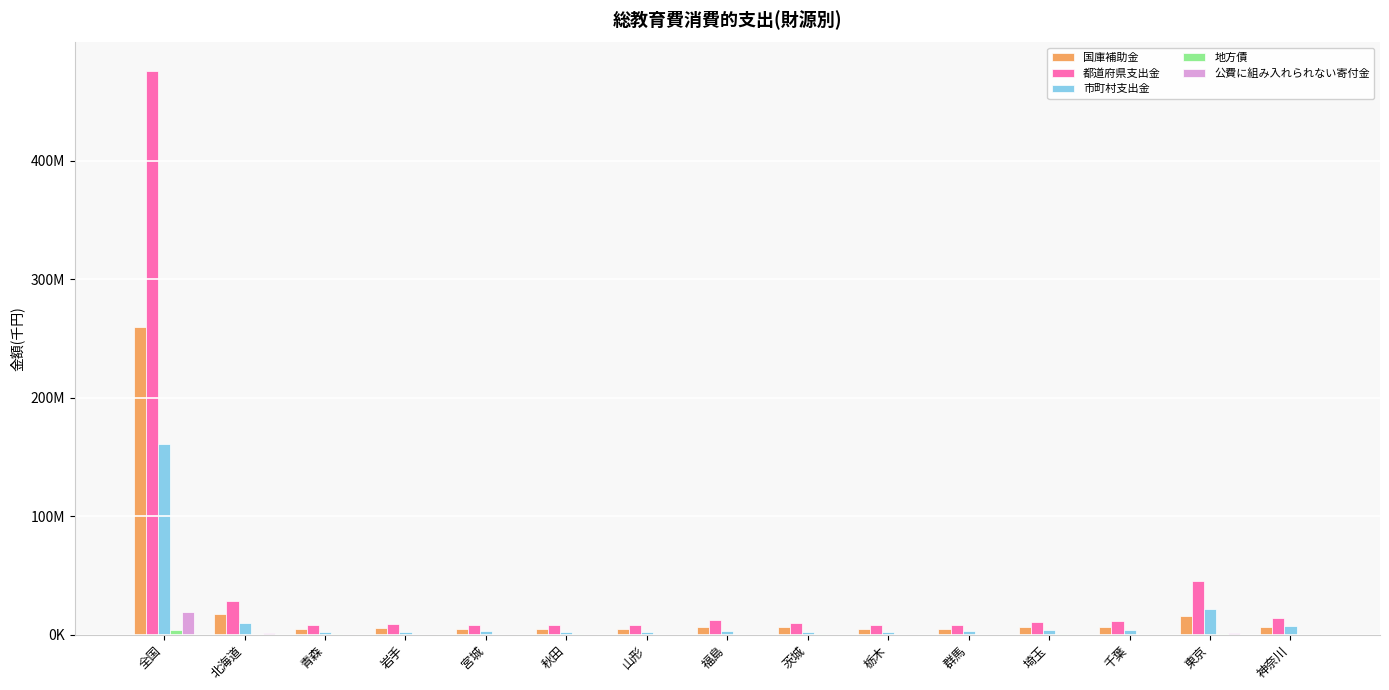

Are the bars horizontal?

No